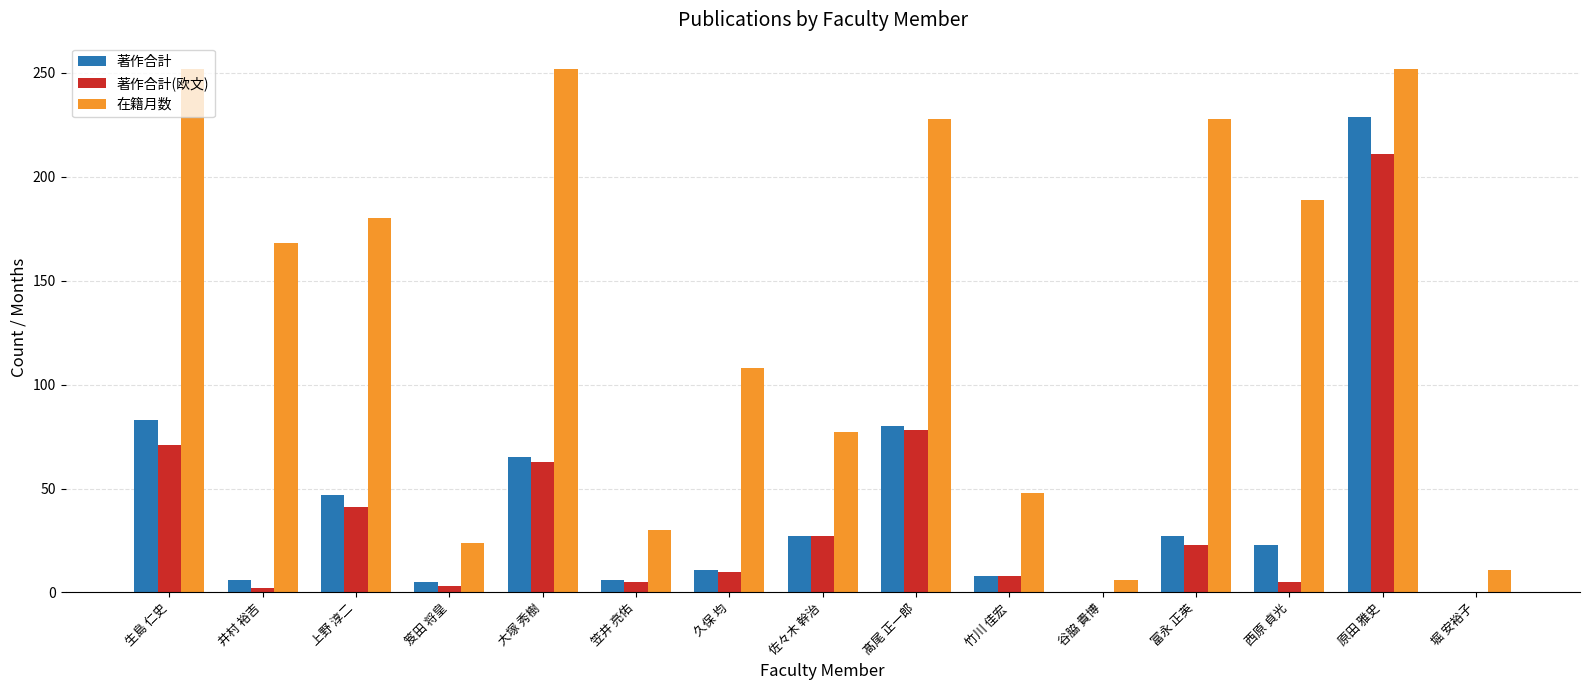

Does the chart contain stacked bars?

No